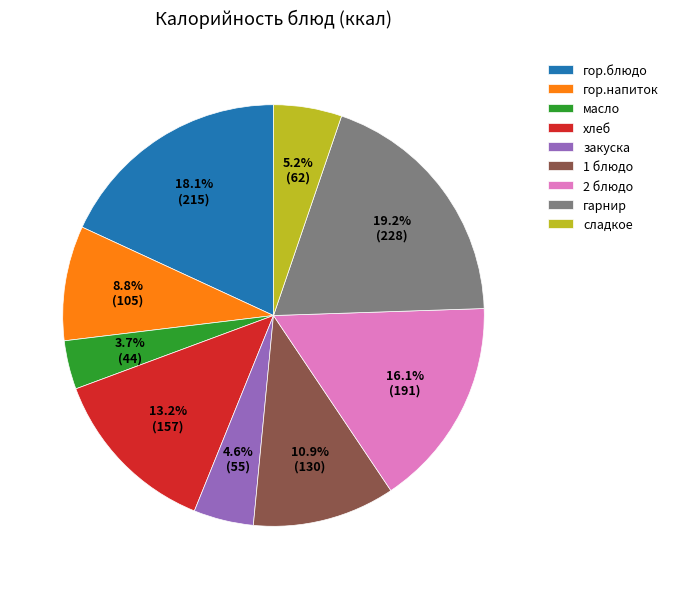

What percentage is the гор.напиток slice, to the nearest percent?

9%